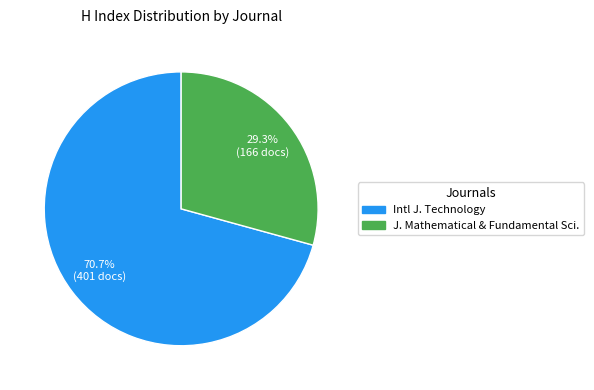

Do J. Mathematical & Fundamental Sci. and Intl J. Technology together represent more than half of the pie?

Yes